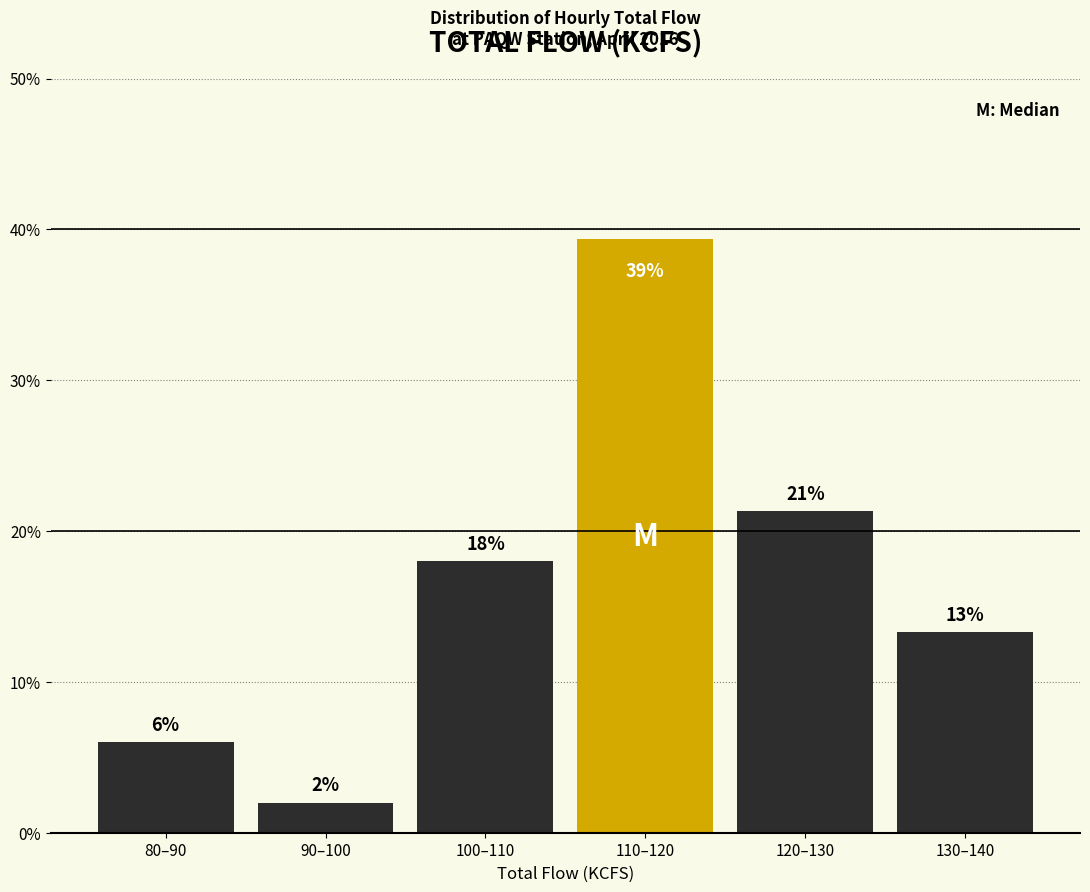

What is the greatest value displayed?

39.3